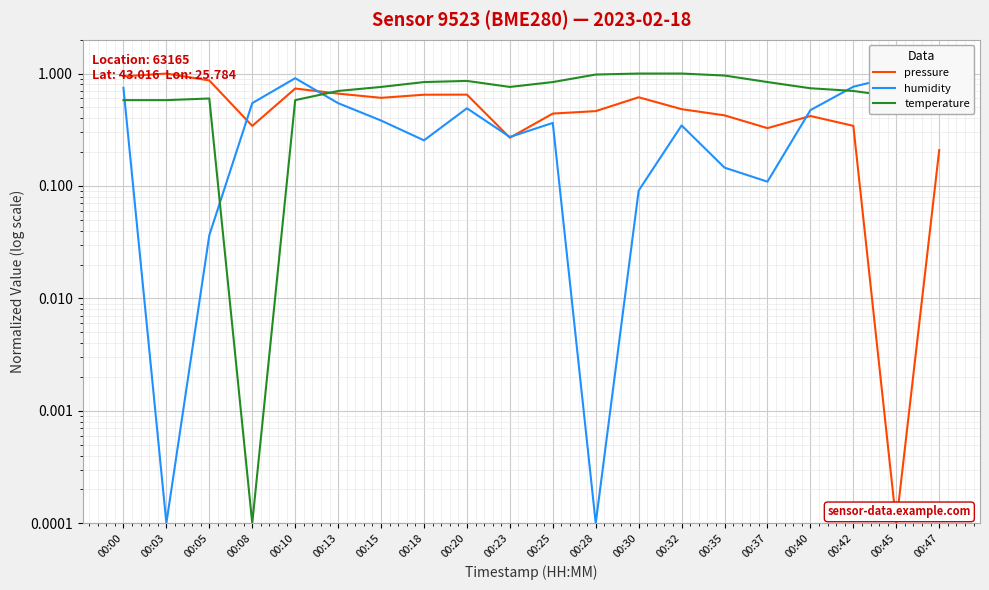

List the series in order of their overall mean, highest first.

temperature, pressure, humidity